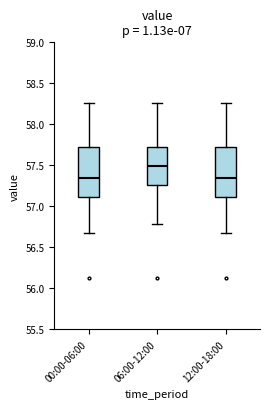

Reading left to right, read every box against the y-axis: the position of its median line, the range the box covers, and the ends of its whiskers. The values are not printed on the chart, so give them approximately, as read against the axis.

00:00-06:00: median 57.35, box 57.10 to 57.70, whiskers 56.70 to 58.25
06:00-12:00: median 57.50, box 57.25 to 57.70, whiskers 56.80 to 58.25
12:00-18:00: median 57.35, box 57.10 to 57.70, whiskers 56.70 to 58.25